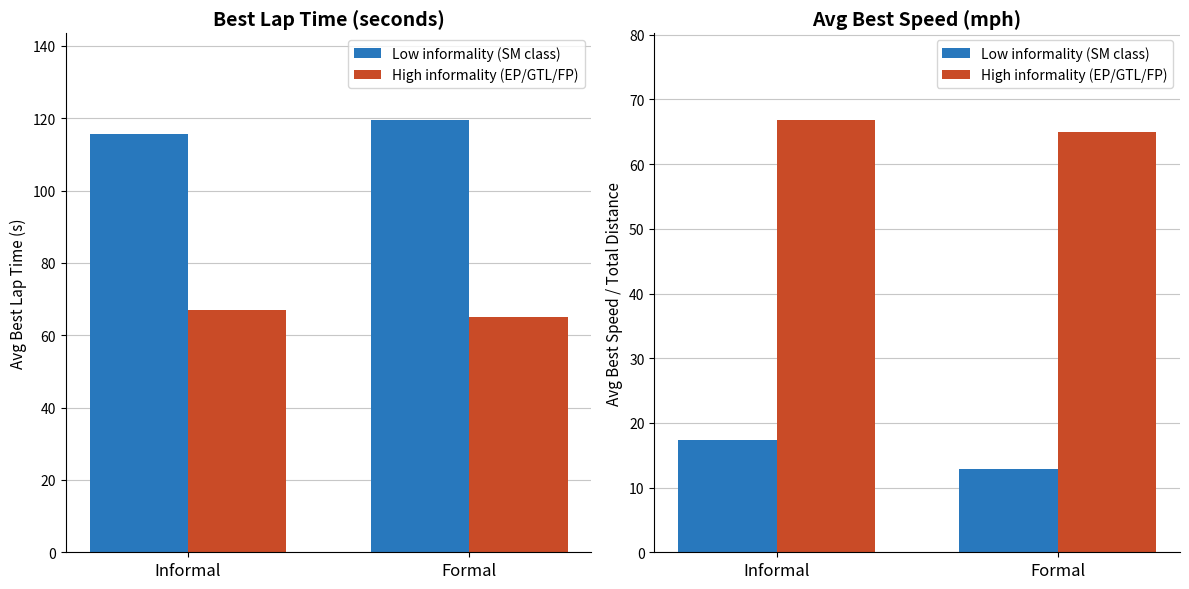

What are all the series names shown in the legend?

Low informality (SM class), High informality (EP/GTL/FP)